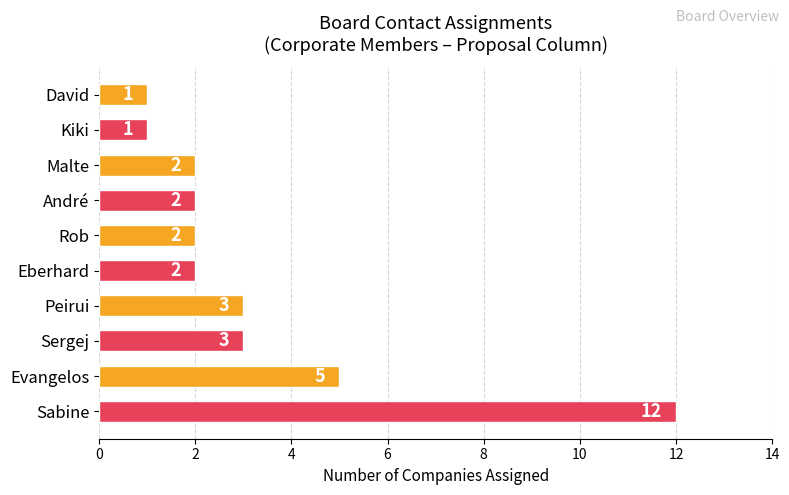

At which category does the chart reach its peak across all series?

Sabine